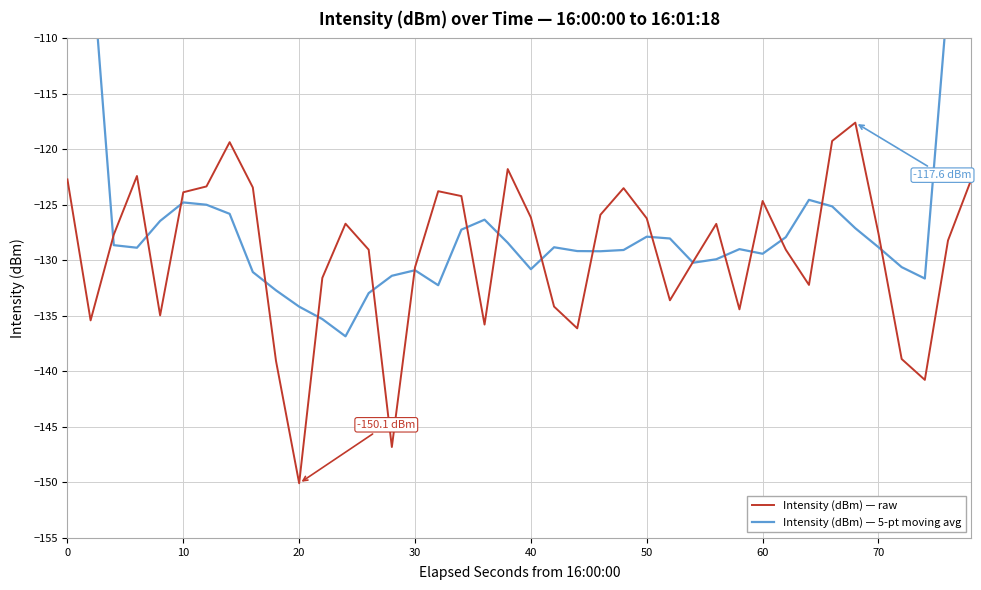

True or false: Intensity (dBm) — raw has a value of -175.5 at 60.

False